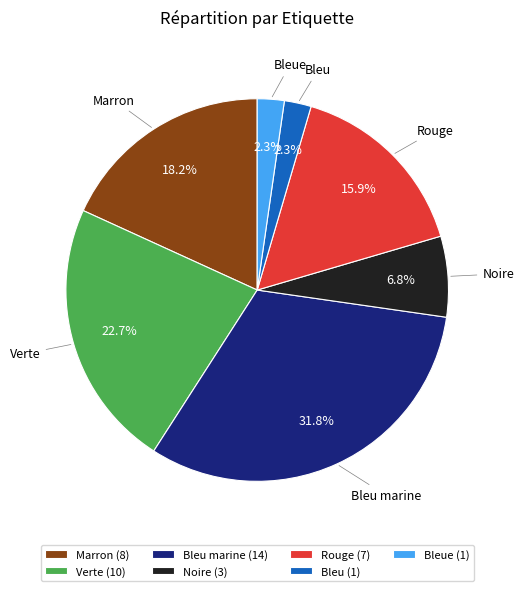

Is it true that Noire is 21% of the pie?

False